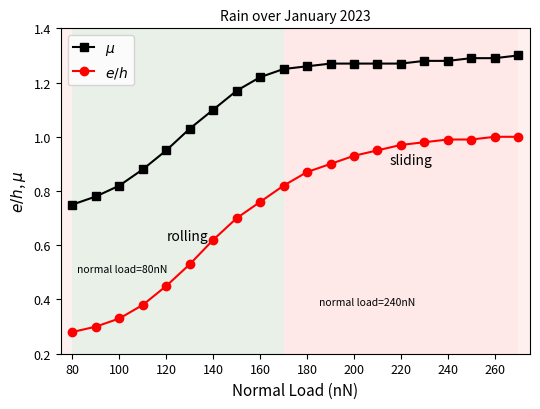

What is the sum of all $e/h$ values?

14.8